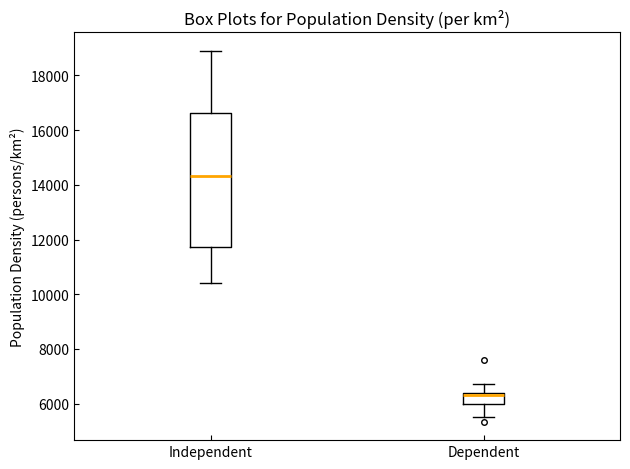

Comparing the boxes themselves (not the whiskers), which one is the tallest?

Independent